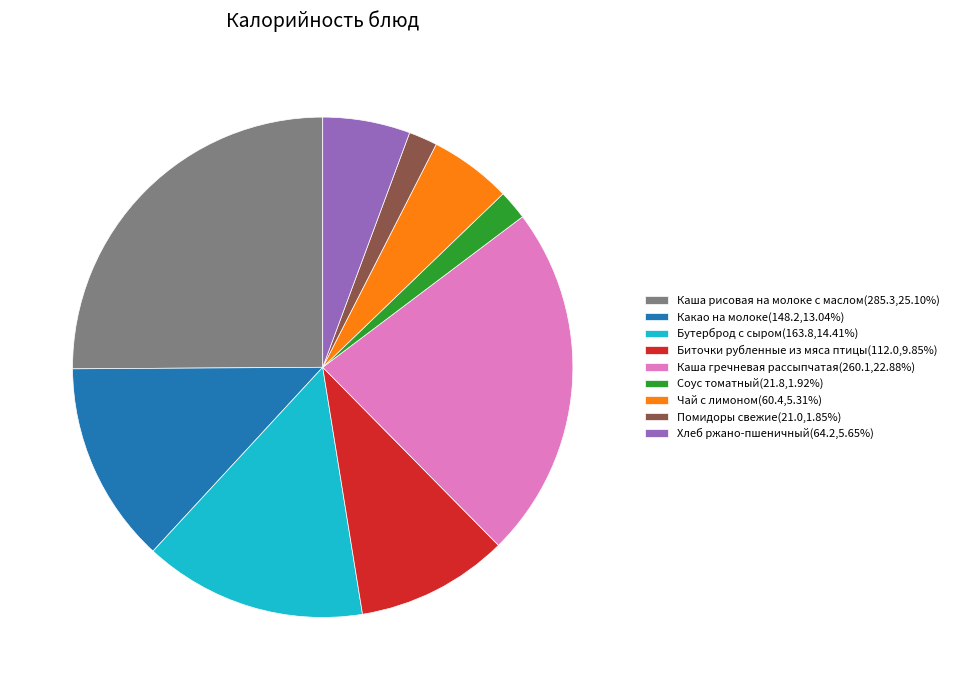

The Каша гречневая рассыпчатая slice represents 31% of the pie. True or false?

False